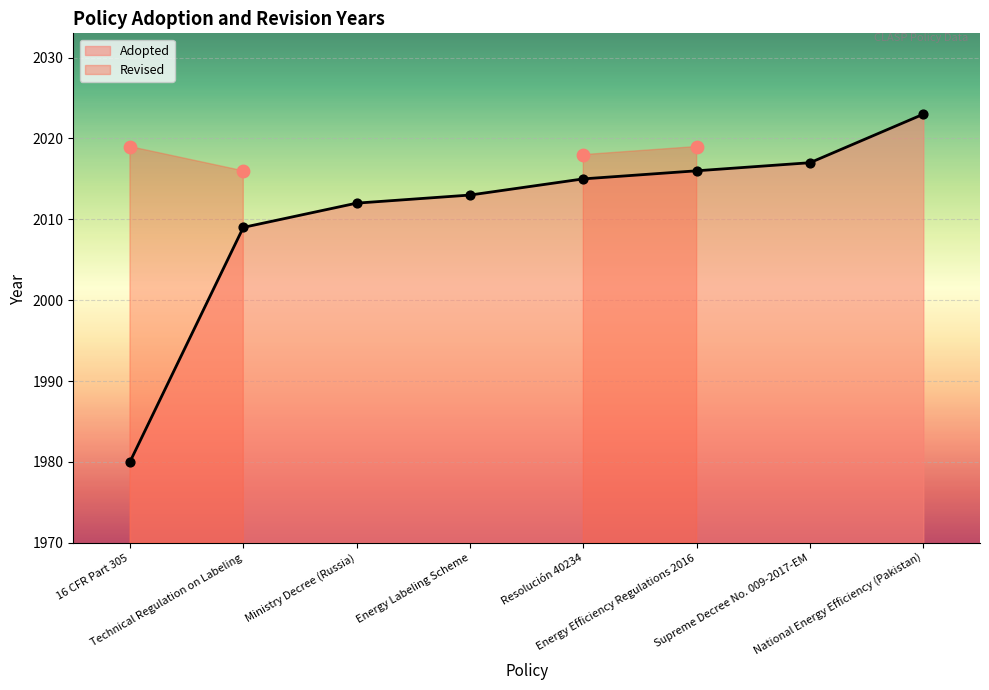

Which has a higher value, Supreme Decree No. 009-2017-EM or Technical Regulation on Labeling?

Supreme Decree No. 009-2017-EM